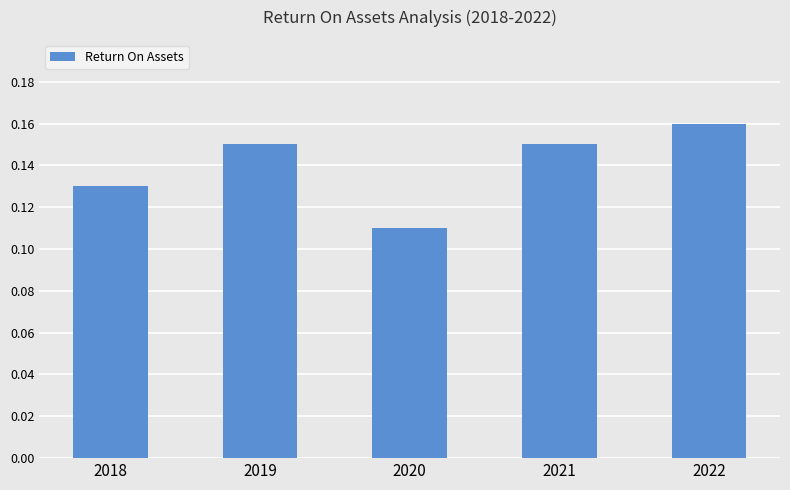

Count the values in the range 0 to 1.

5